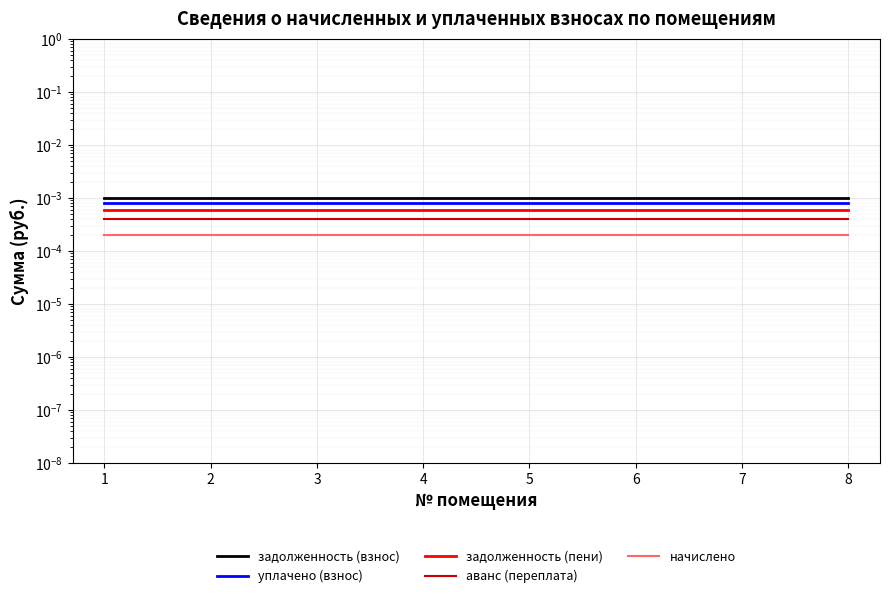

Is it true that задолженность (взнос) equals 0.0 at 4?

False